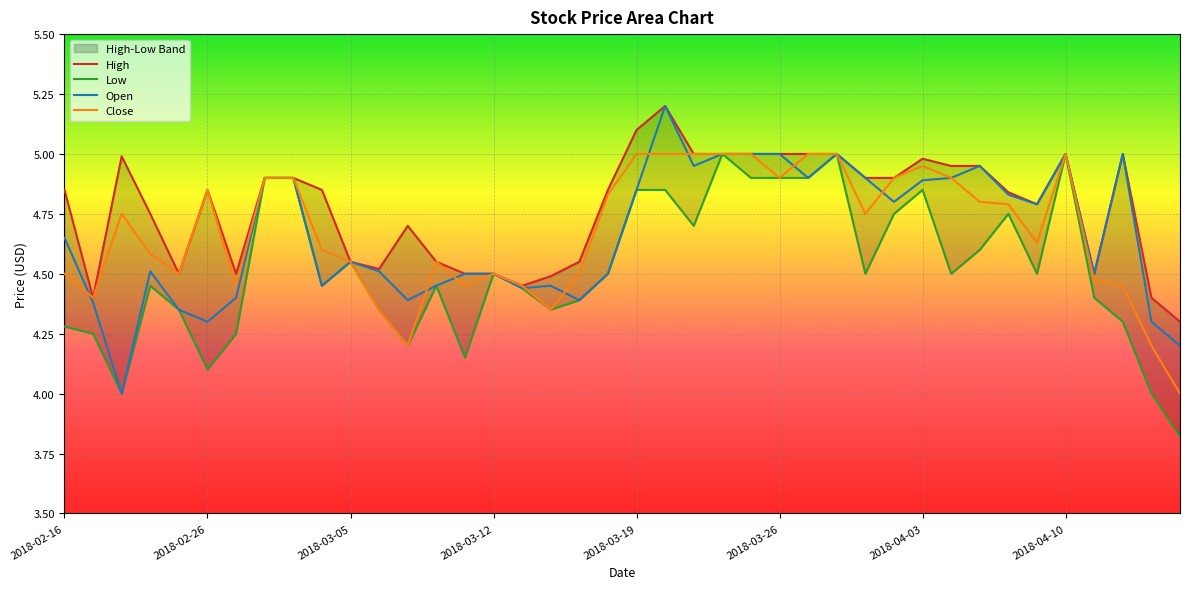

Rank the series by their maximum value, from lowest to highest.

Low, Close, High, Open